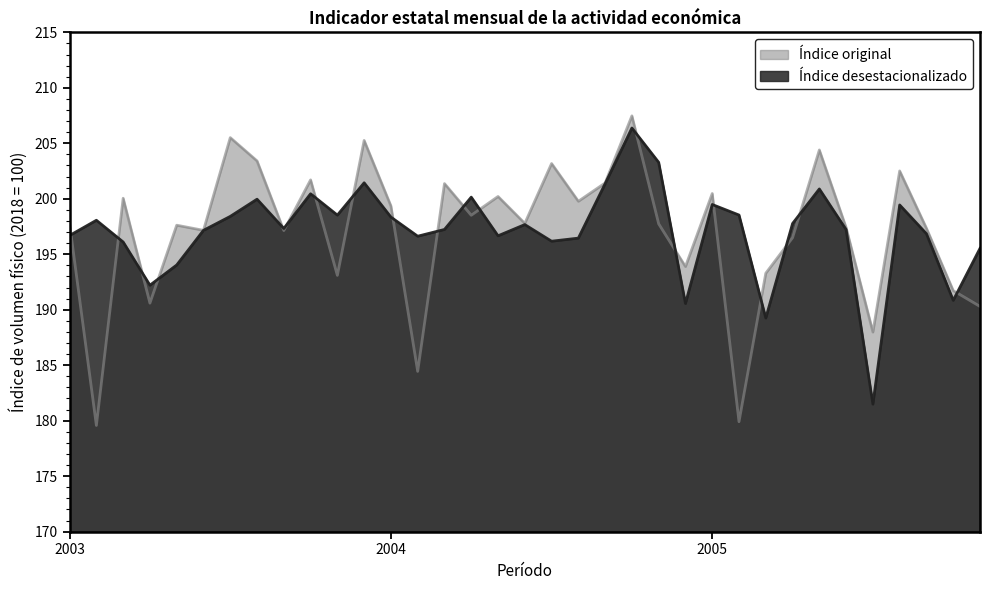

How many data points in Índice desestacionalizado are less than 197?

14